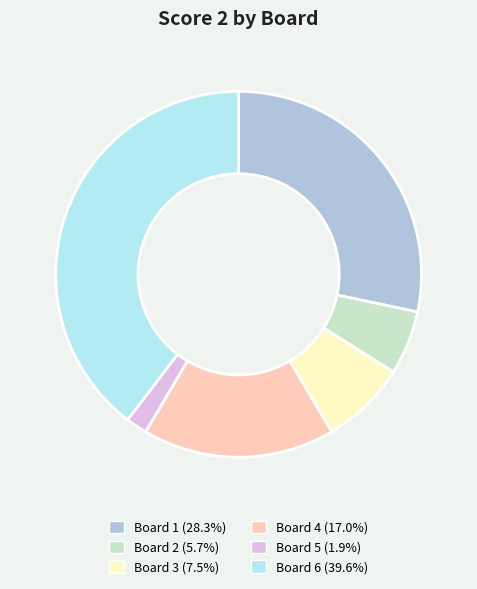

Do Board 6 (39.6%) and Board 5 (1.9%) together represent more than half of the pie?

No